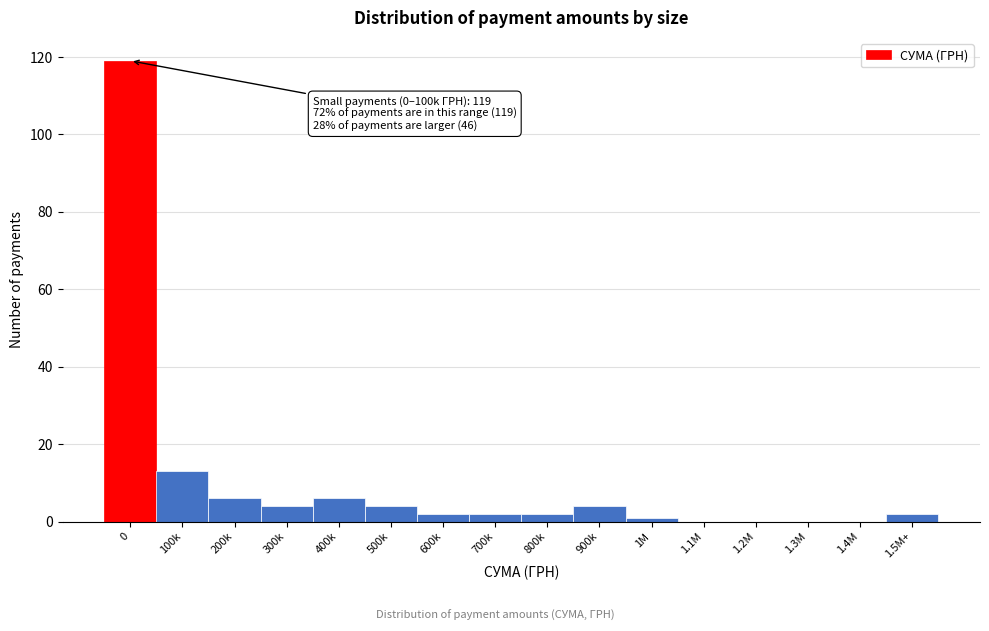

What is the greatest value displayed?

119